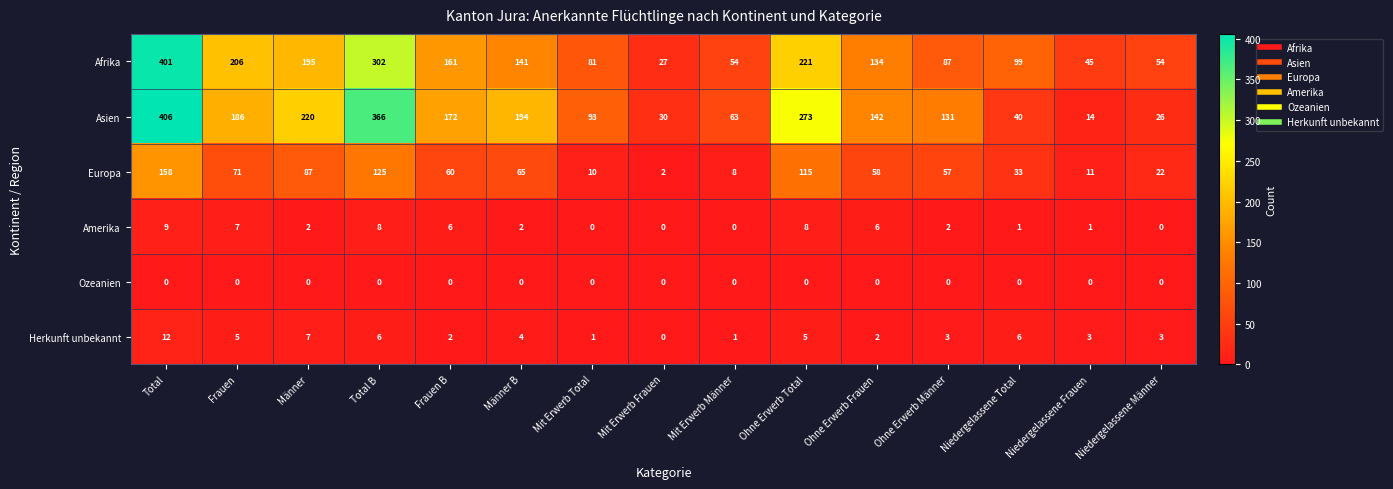

The value of Asien at Mit Erwerb Männer is 63. True or false?

True